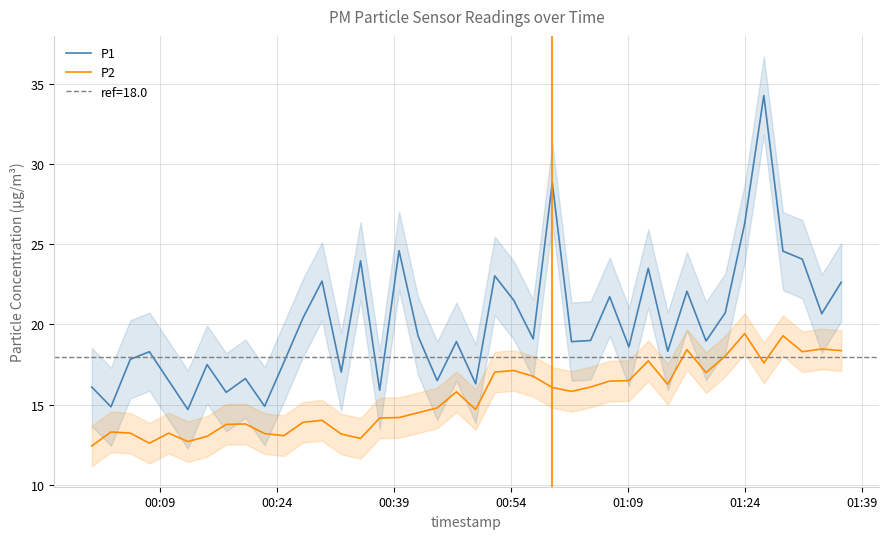

True or false: P2 and P1 cross at least once.

False